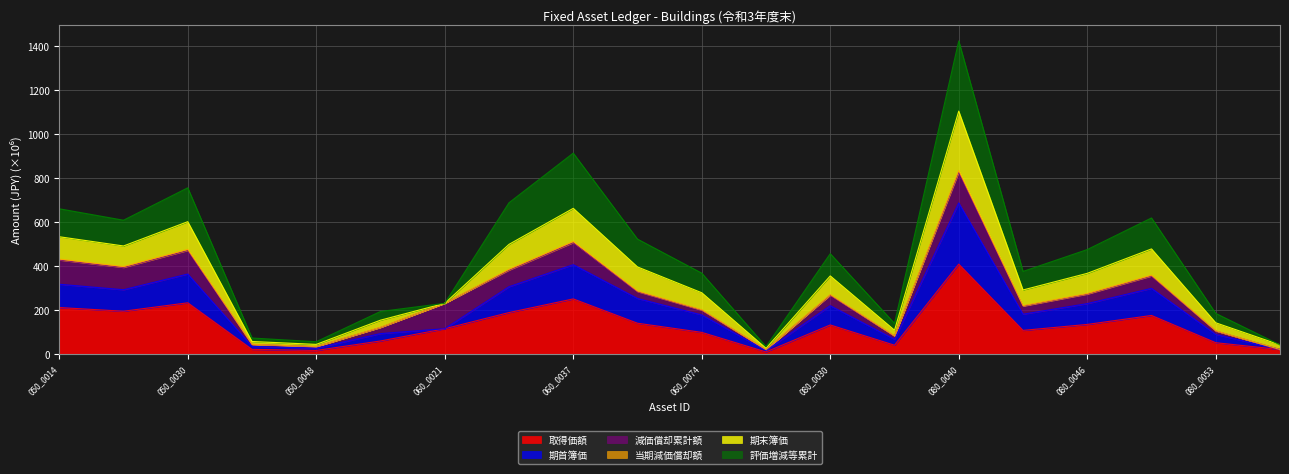

Does the chart have visible grid lines?

Yes